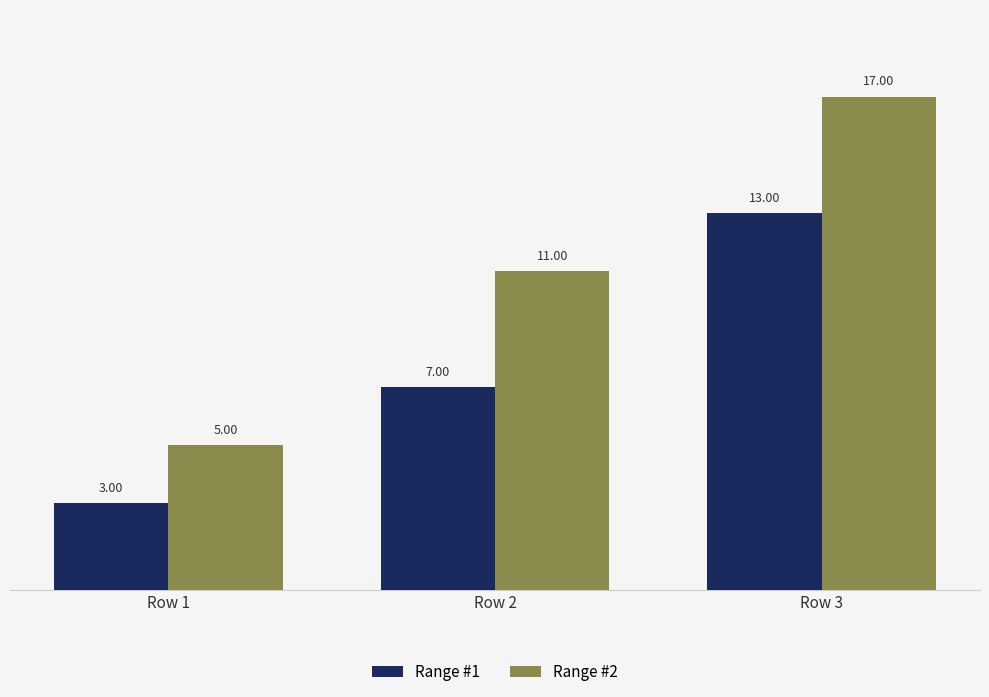

What is the sum of the Range #2 values at Row 3 and Row 1?

22